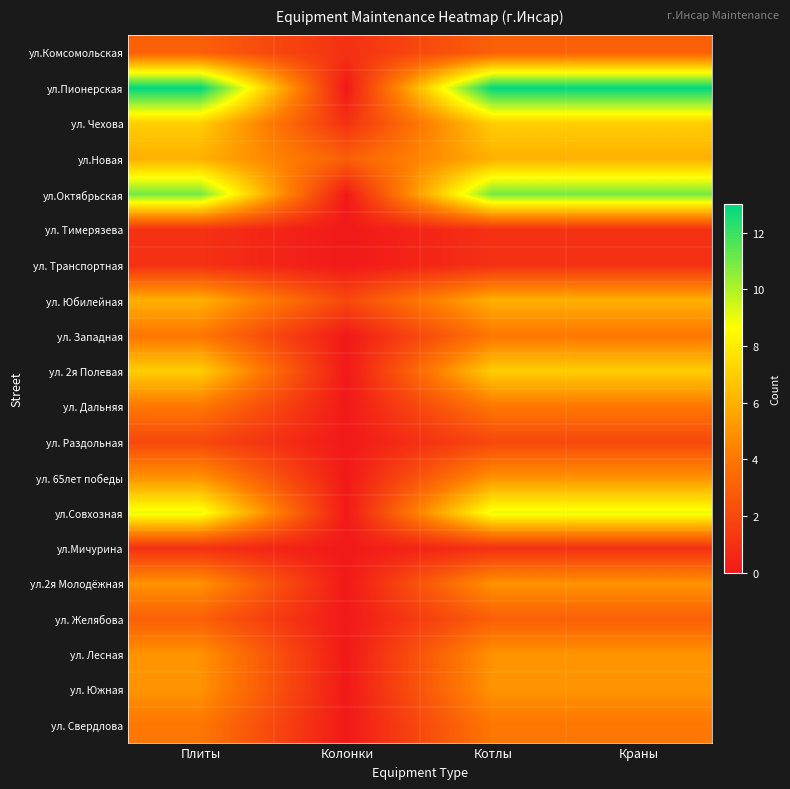

Which series has the widest spread of values?

ул.Пионерская